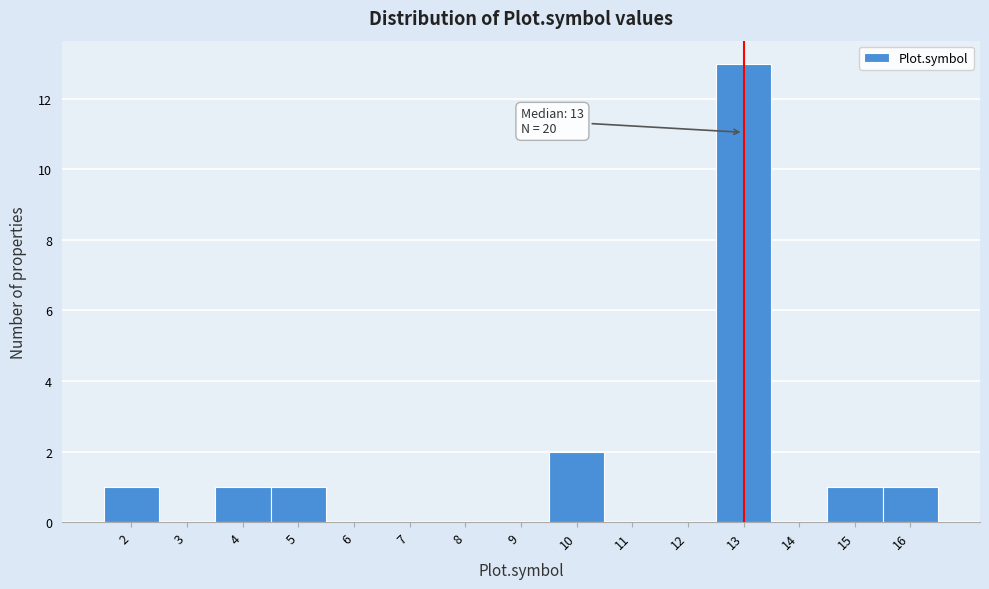

Over which range of the x-axis is the bar tallest?

12.5 to 13.5